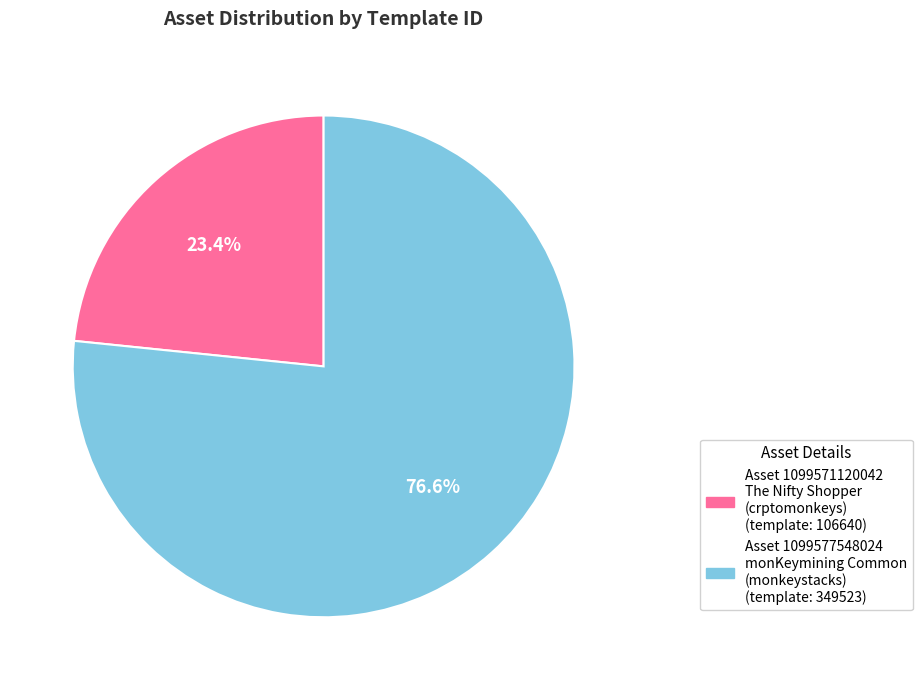

Is there any slice that represents more than half of the pie?

Yes